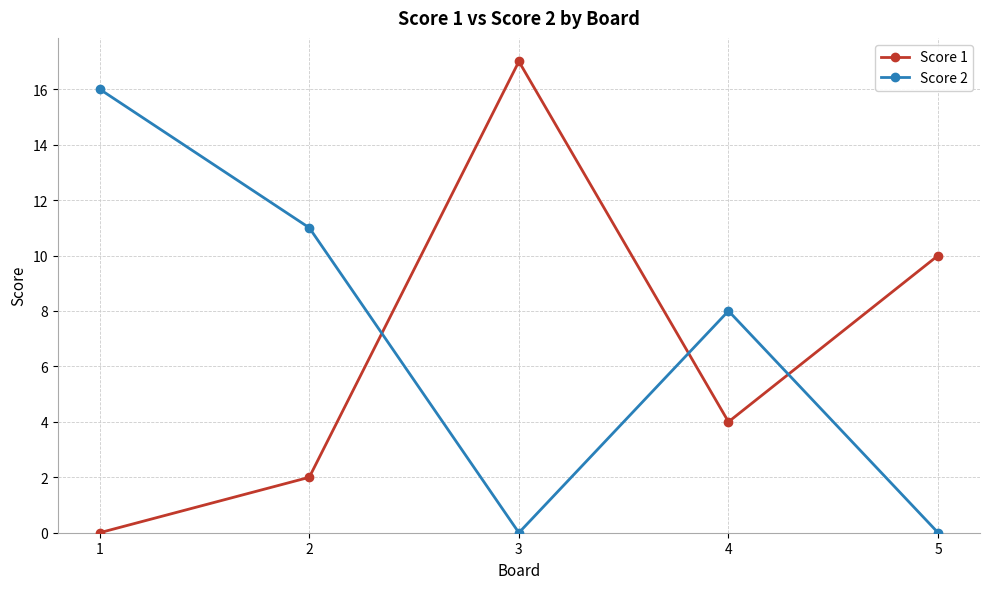

How many intersections are there between Score 2 and Score 1?

3